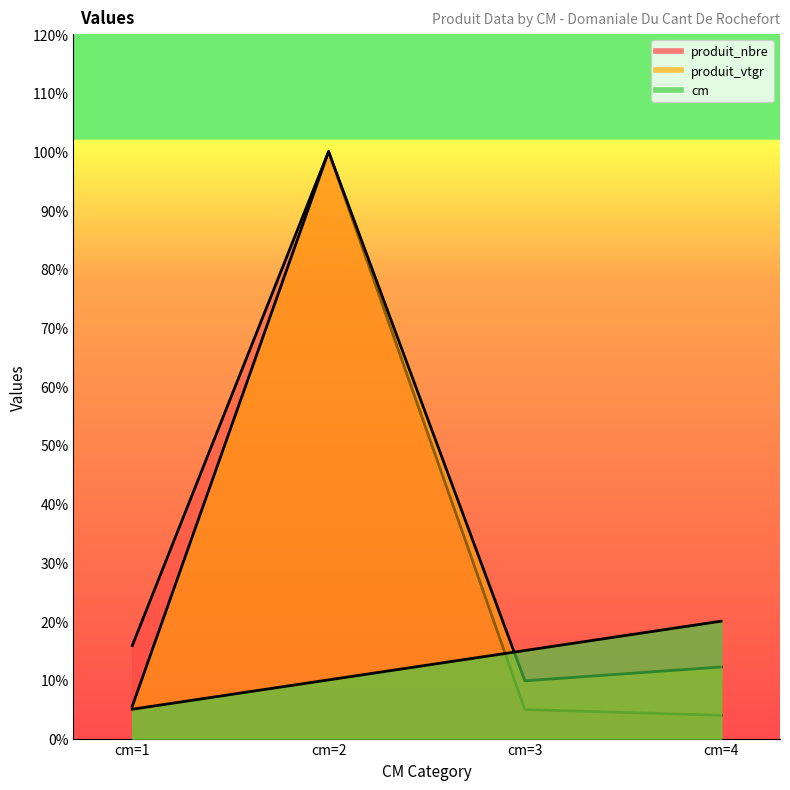

What is the minimum value shown in the chart?

4.0